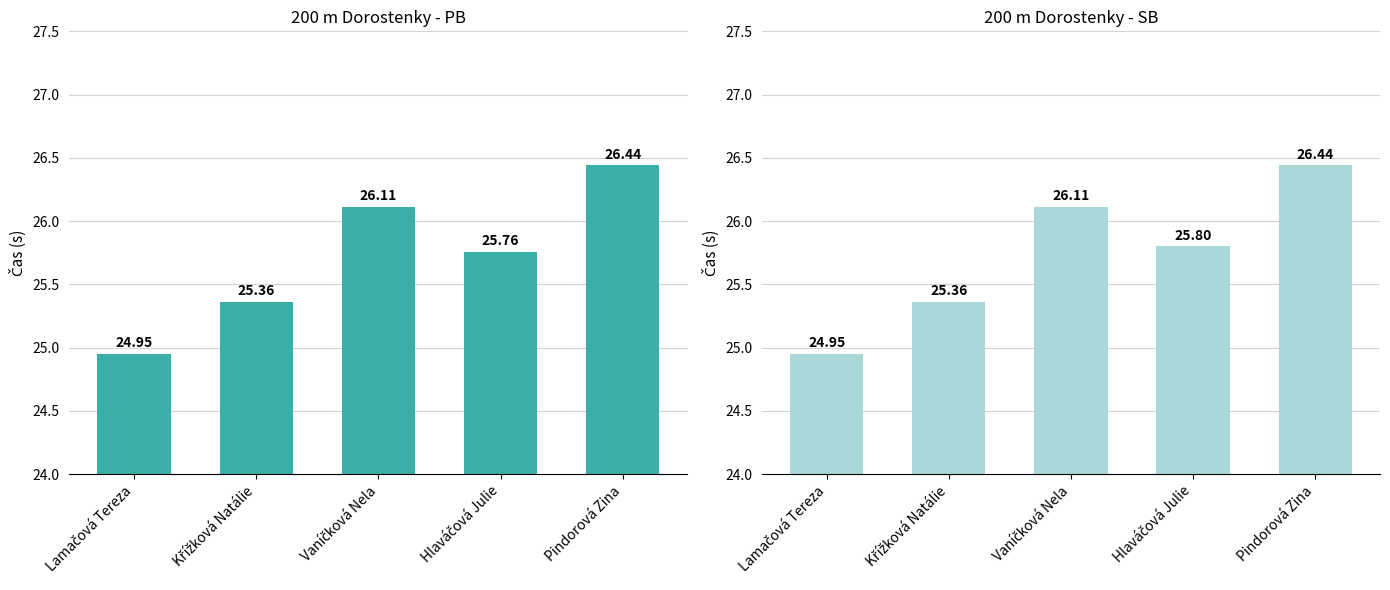

List the series in order of their peak value, highest first.

PB, SB